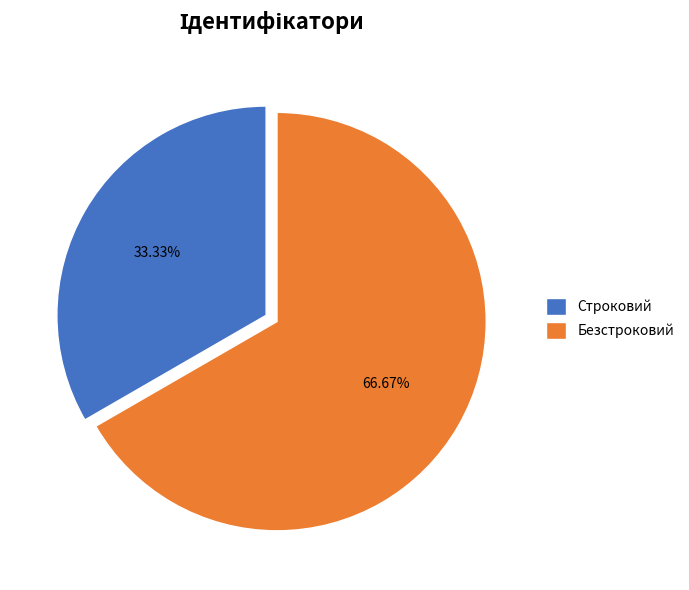

What percentage is the Строковий slice, to the nearest percent?

33%